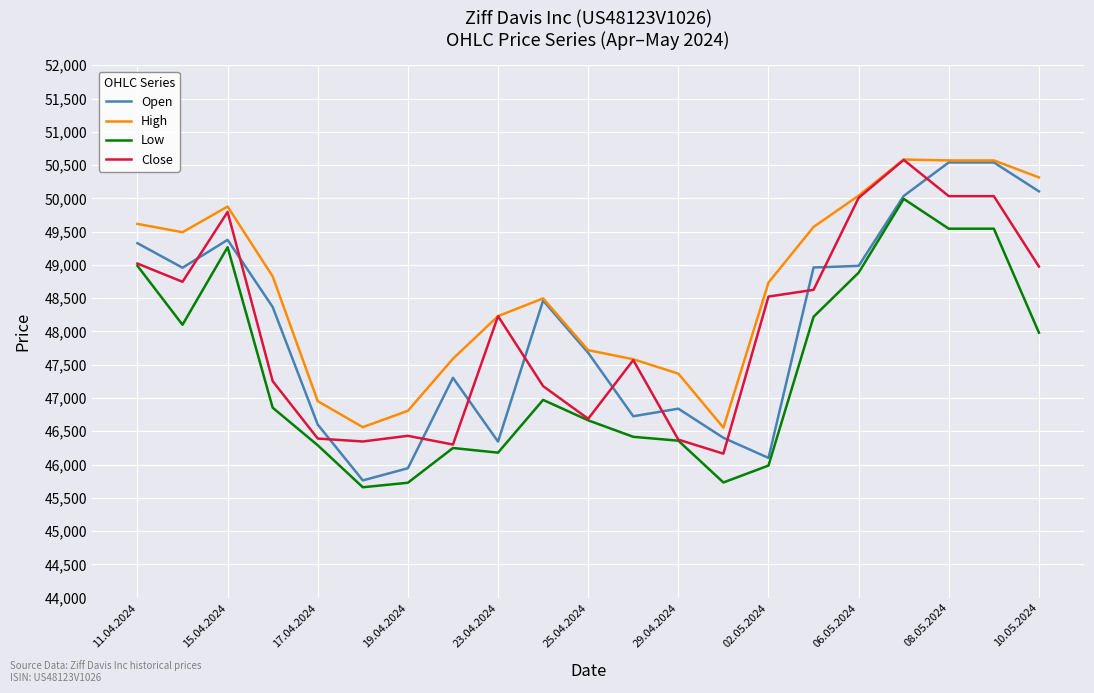

True or false: Low and High cross at least once.

False